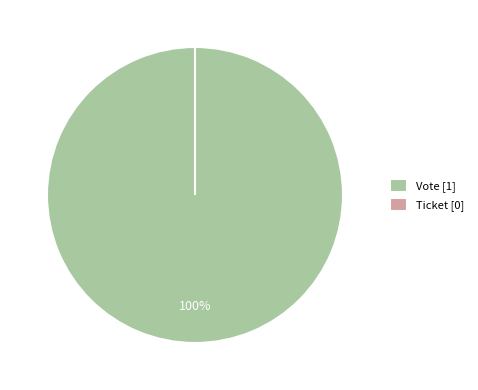

Rank the categories by value from highest to lowest.

Vote, Ticket